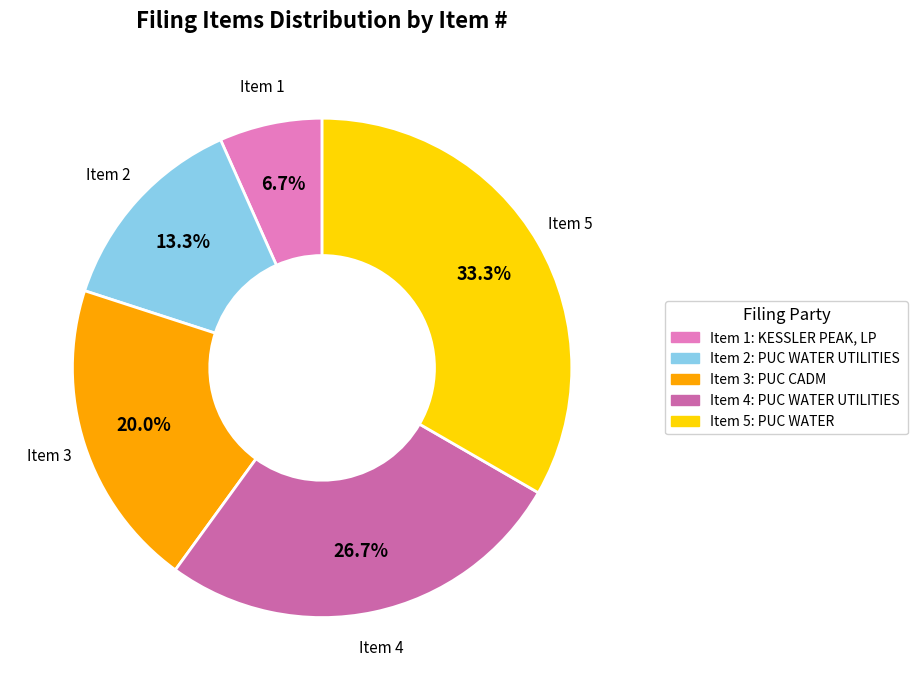

To the nearest percent, what is the average slice percentage?

20%